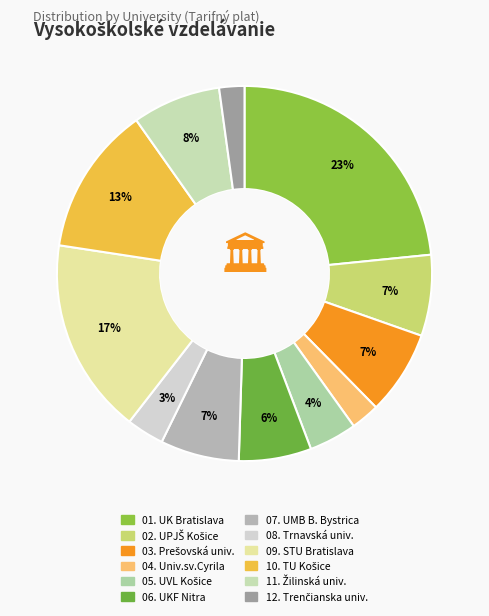

How many segments does this pie chart have?

12